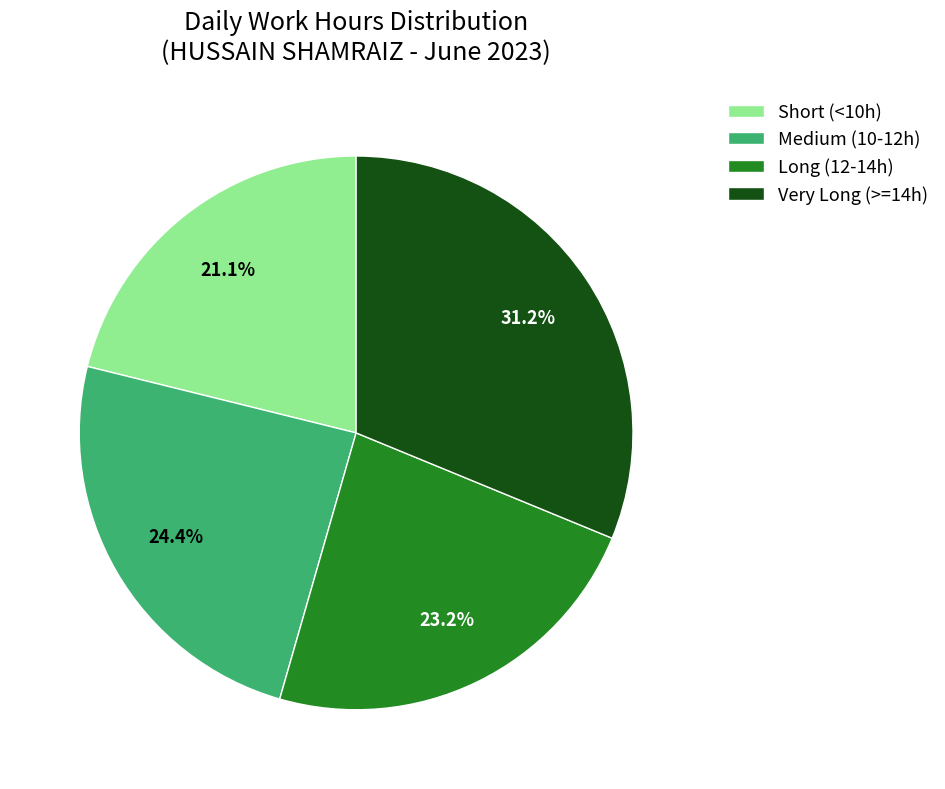

Rank the categories by value from lowest to highest.

Short (<10h), Long (12-14h), Medium (10-12h), Very Long (>=14h)